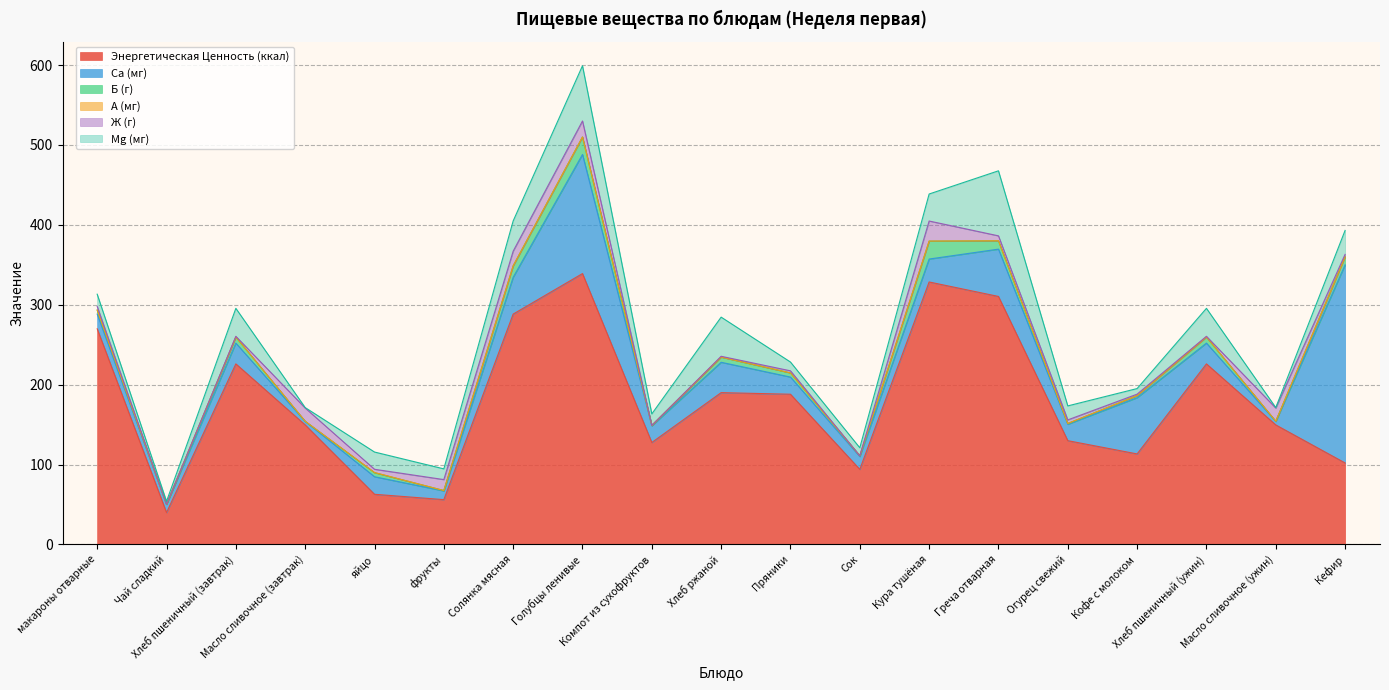

True or false: Ca (мг) and A (мг) cross at least once.

False